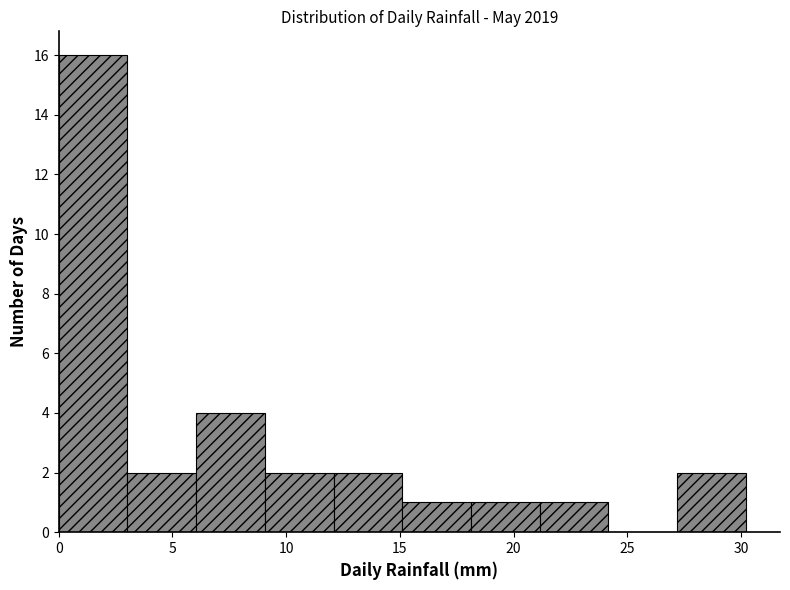

What is the height of the bar covering 18 to 21 on the x-axis? Neither the bar edges nor the heights are printed on the chart, so give them approximately, as read against the axes.

1